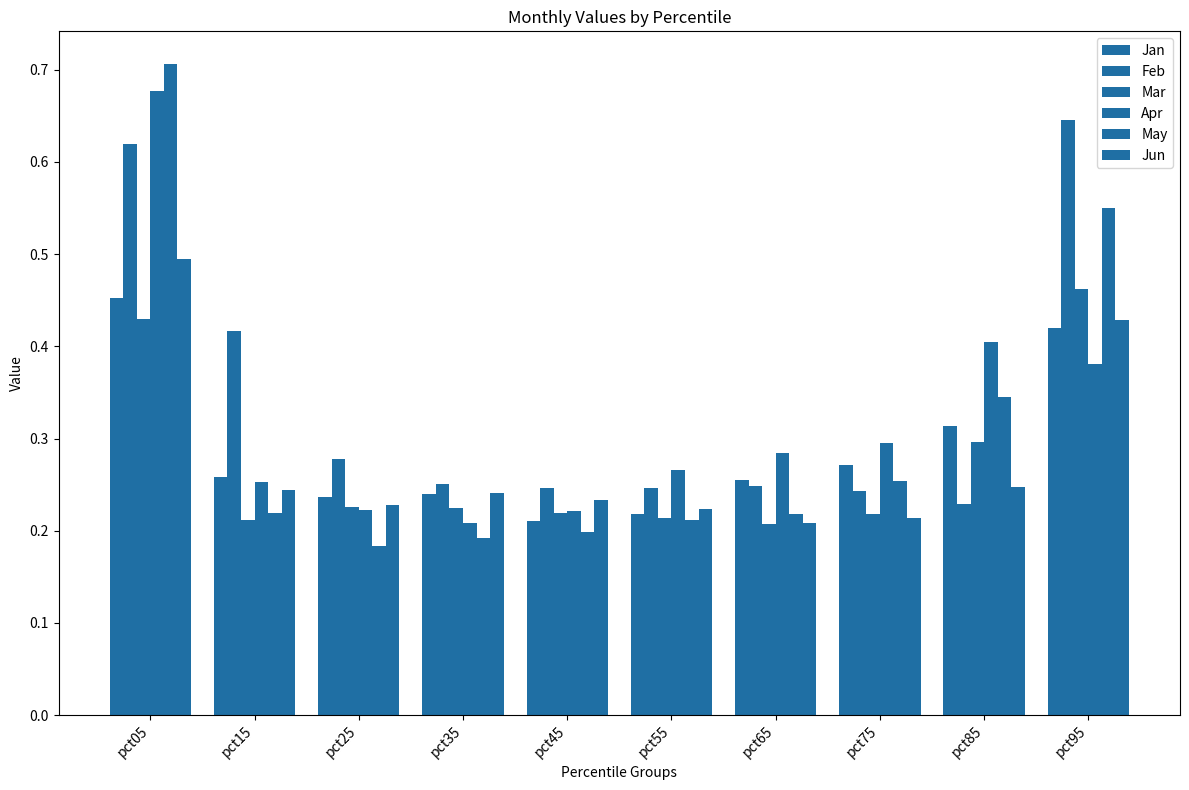

Where is Apr nearest to the value 0?

pct35